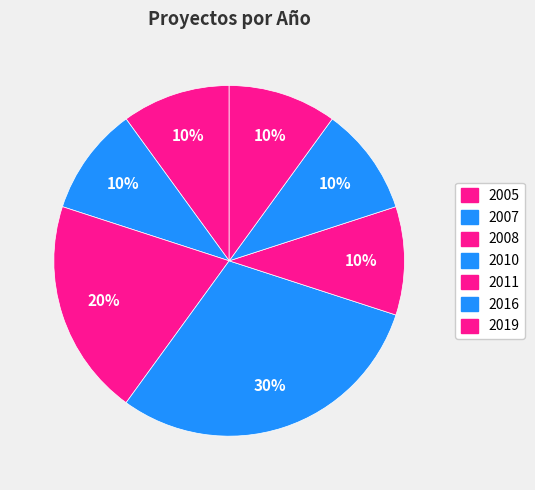

How many slices are in this pie chart?

7